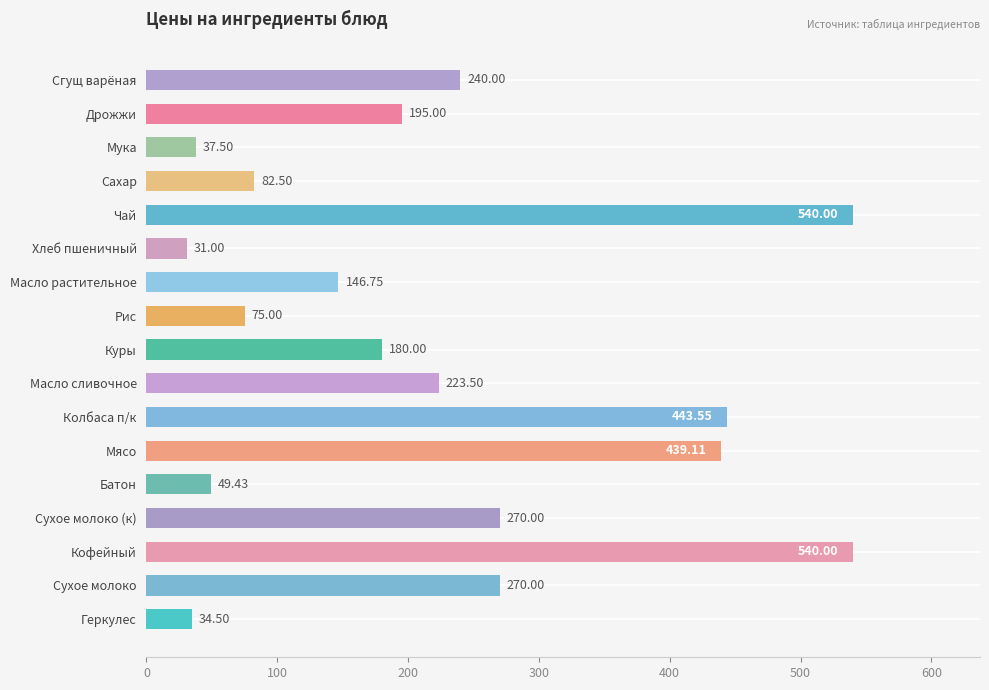

What is the sum of all values?

3797.8